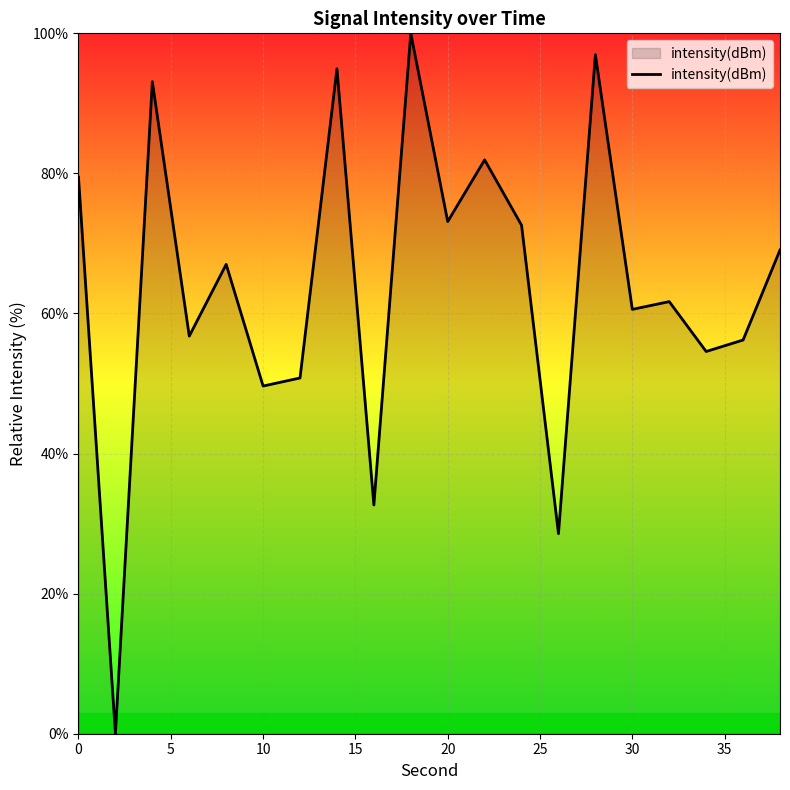

What is the greatest value displayed?

100.0